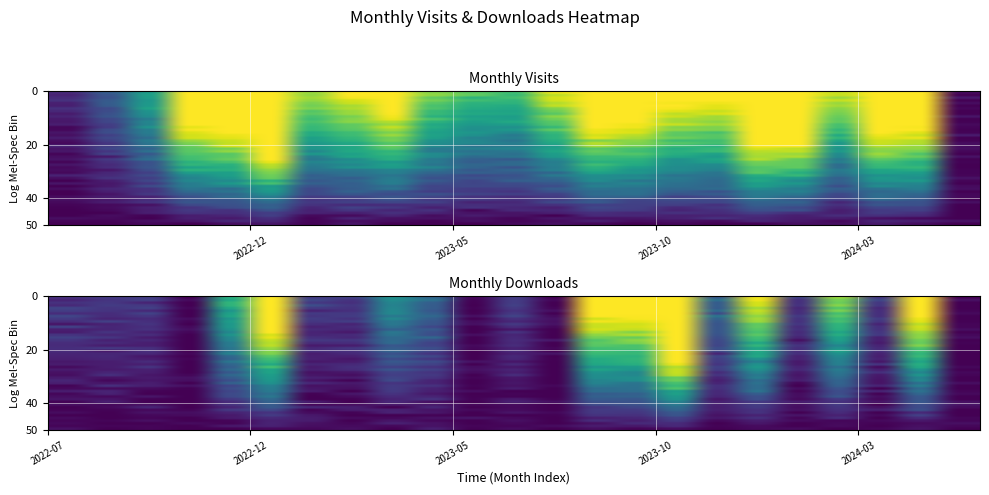

At how many categories does at least one series exceed 0?

23